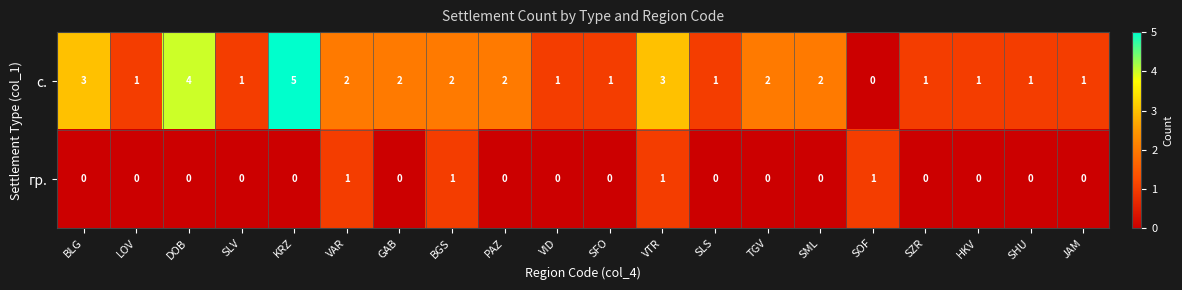

True or false: с. has a value of 3 at BLG.

True